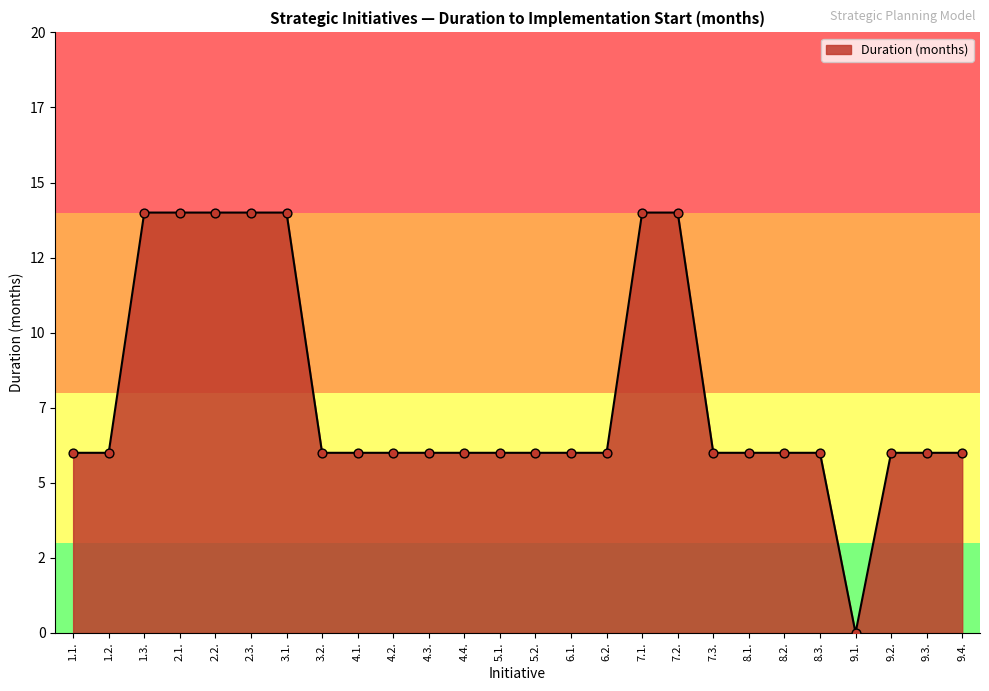

Approximately how many times larger is the value at 8.2. compared to 8.1.?

1.0